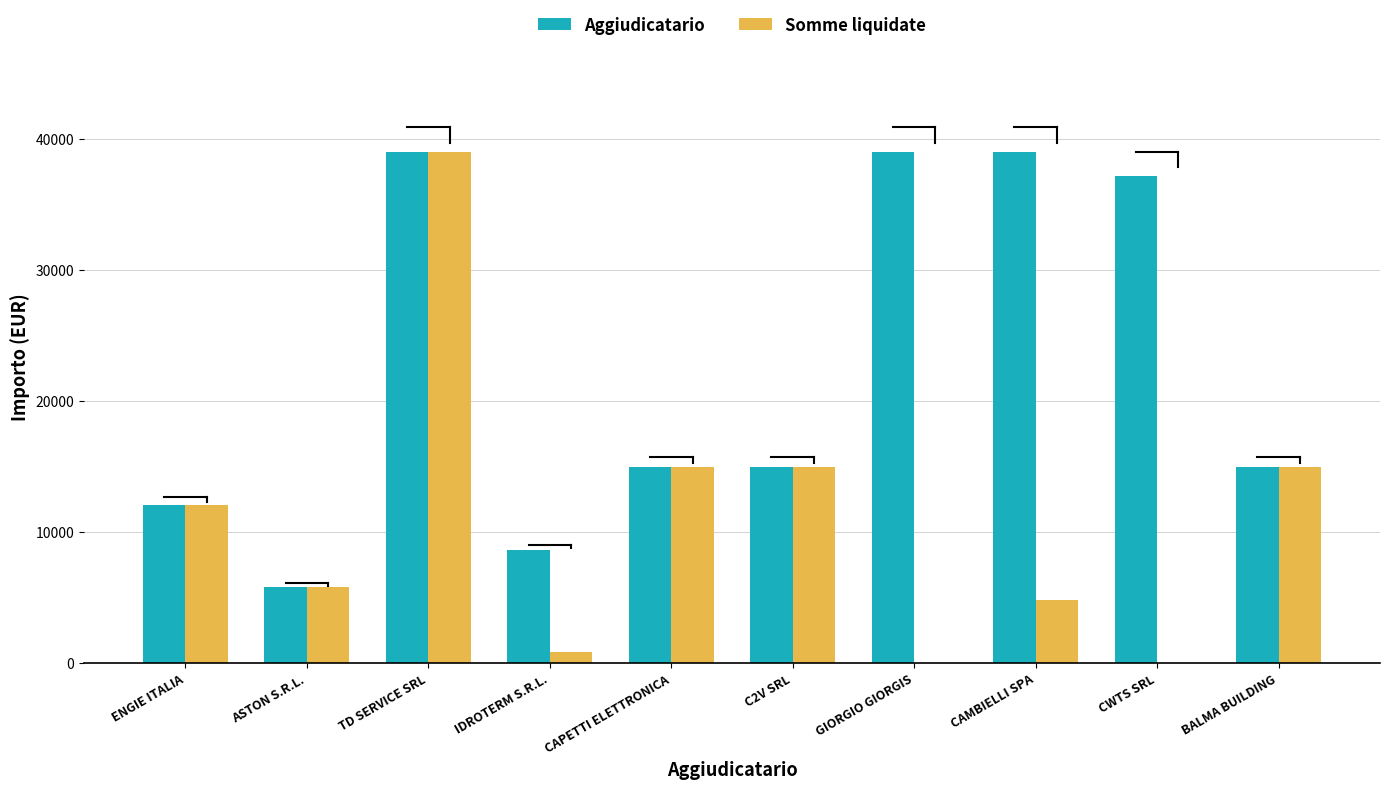

What is the total value across all series at CAPETTI ELETTRONICA?

30000.0